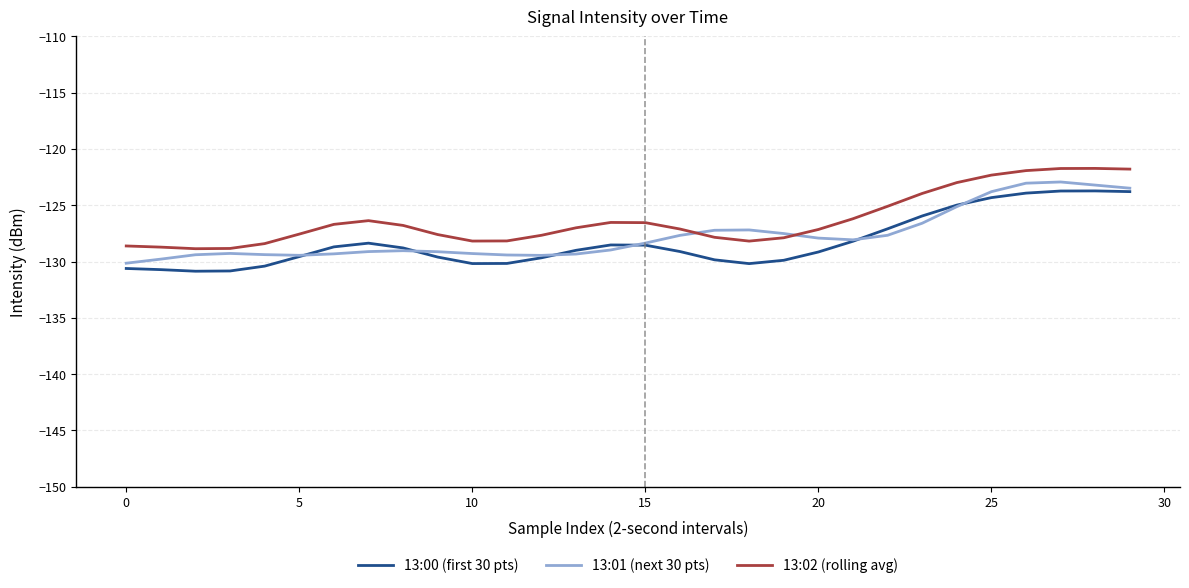

True or false: 13:00 (first 30 pts) and 13:02 (rolling avg) intersect in this chart.

False